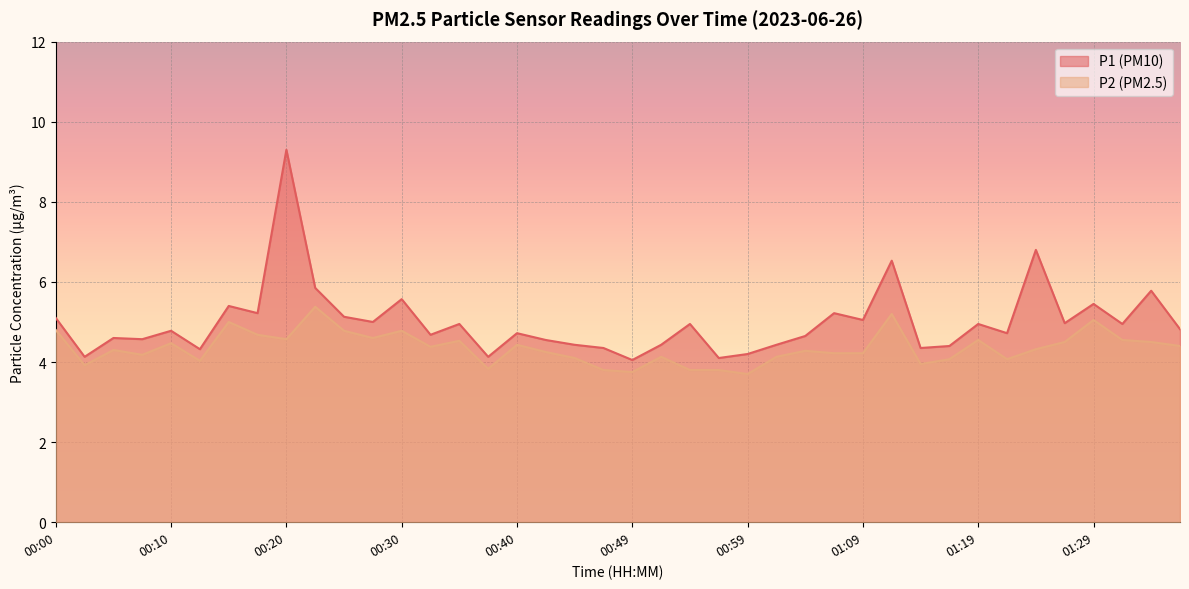

Is the value of P2 at 00:17 greater than the value of P1 at 00:05?

Yes